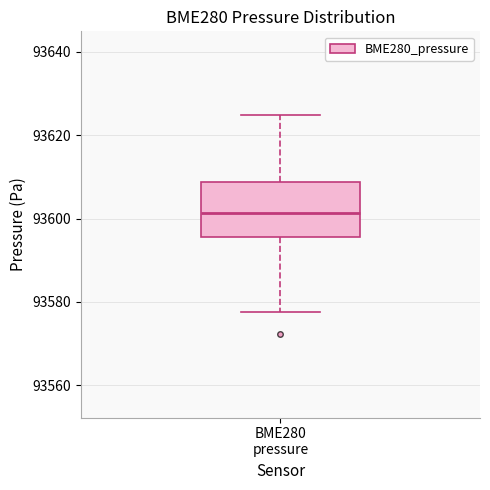

Where is the upper edge of the box for BME280 pressure on the y-axis? The values are not printed on the chart, so give them approximately, as read against the axis.

93608